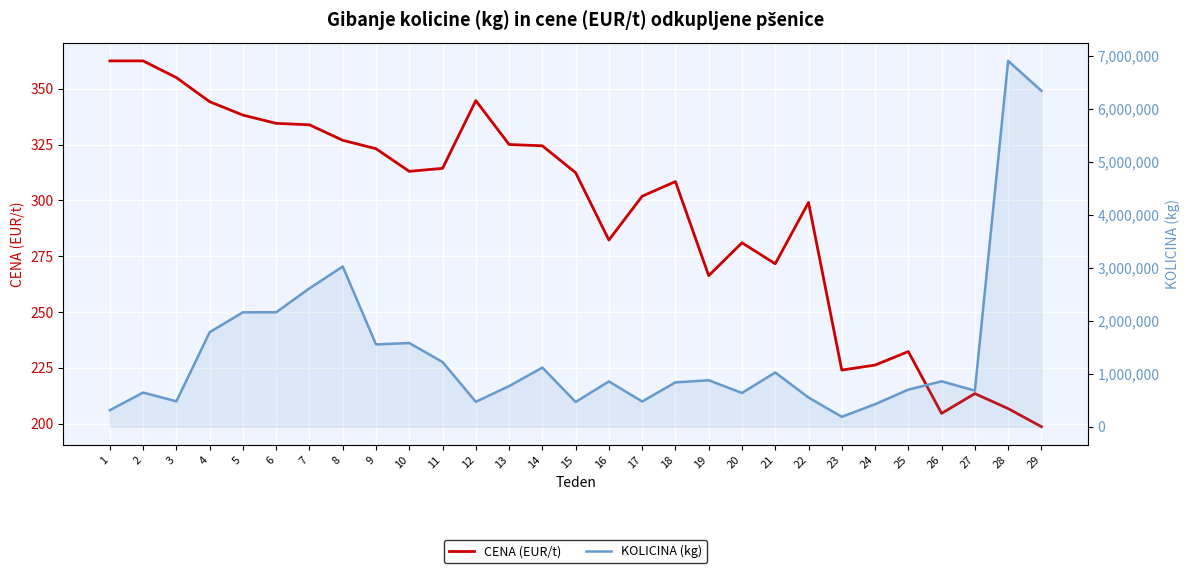

List the series in order of their peak value, lowest first.

CENA (EUR/t), KOLICINA (kg)